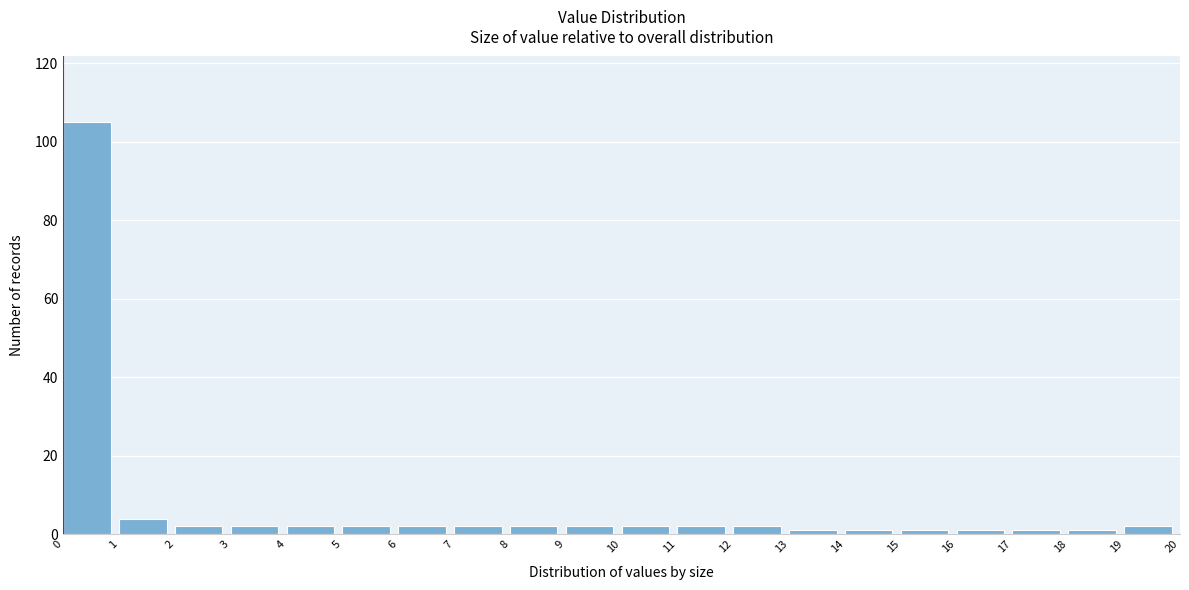

How tall is the bar that spans 0 to 1 on the x-axis? The values are not printed on the chart, so give them approximately, as read against the axis.

106